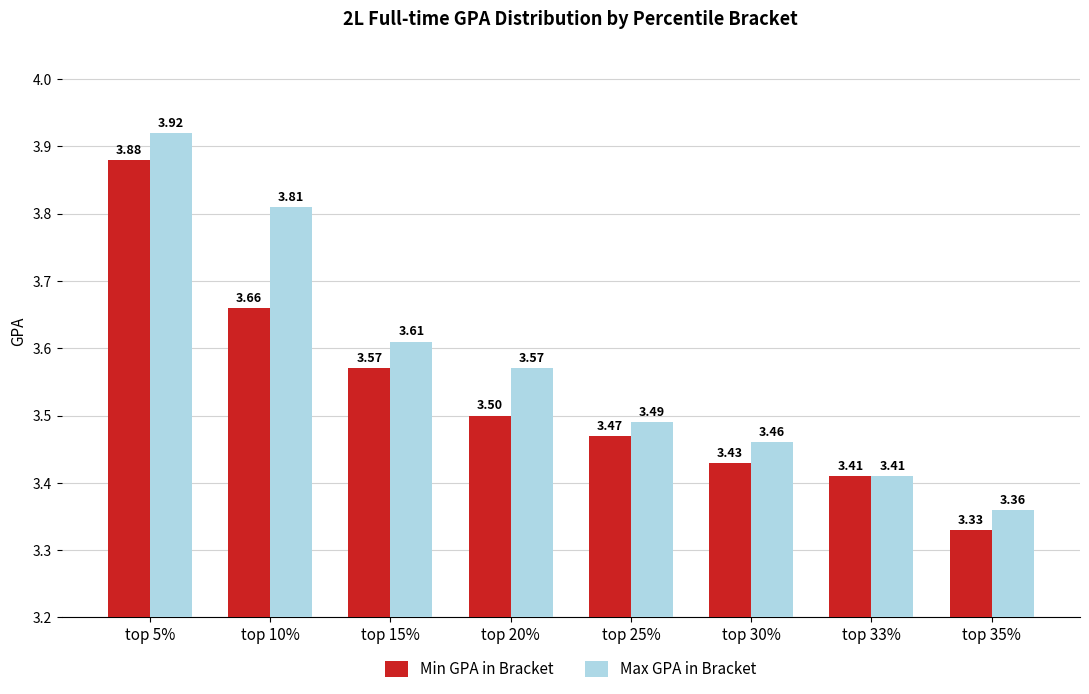

Which series has the largest total across all categories?

Max GPA in Bracket